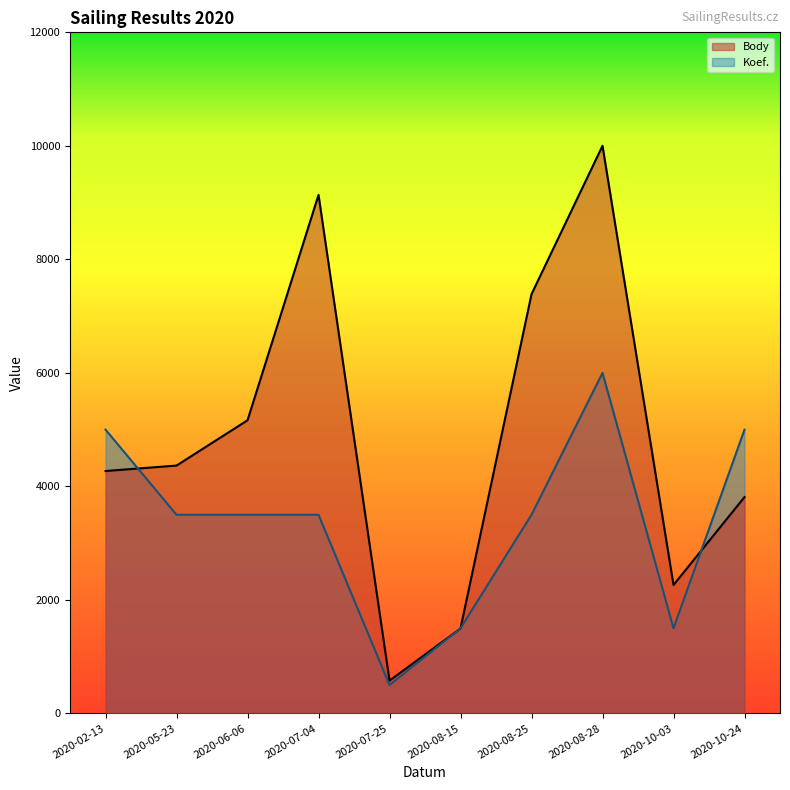

What is the total value across all series at 2020-10-03?

3763